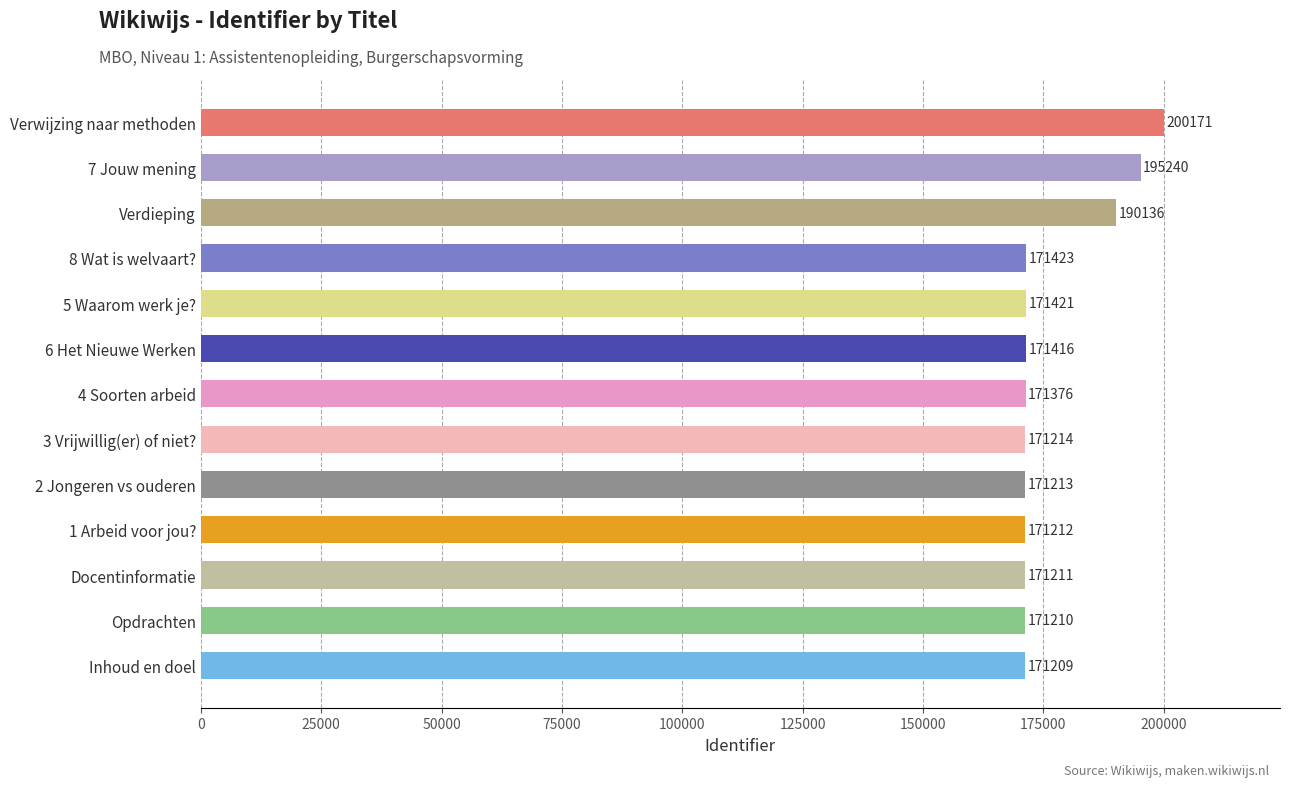

What is the difference between the maximum and second lowest values?

28961